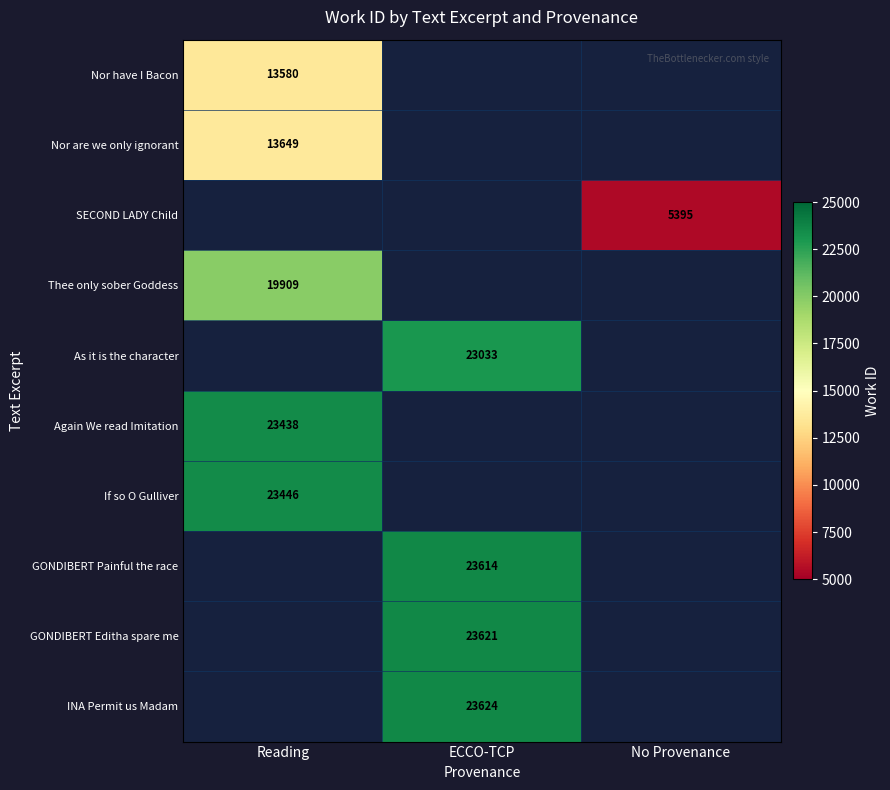

True or false: Thee only sober Goddess has a value of 29080 at Reading.

False